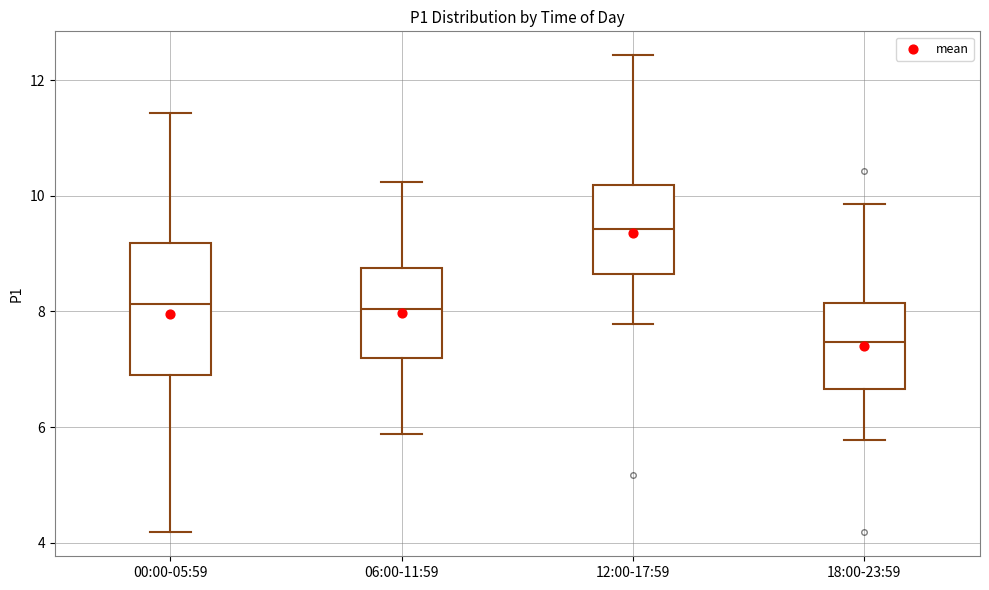

Reading left to right, read every box against the y-axis: the position of its median line, the range the box covers, and the ends of its whiskers. The values are not printed on the chart, so give them approximately, as read against the axis.

00:00-05:59: median 8.2, box 6.8 to 9.2, whiskers 4.2 to 11.4
06:00-11:59: median 8.0, box 7.2 to 8.8, whiskers 5.8 to 10.2
12:00-17:59: median 9.4, box 8.6 to 10.2, whiskers 7.8 to 12.4
18:00-23:59: median 7.4, box 6.6 to 8.2, whiskers 5.8 to 9.8